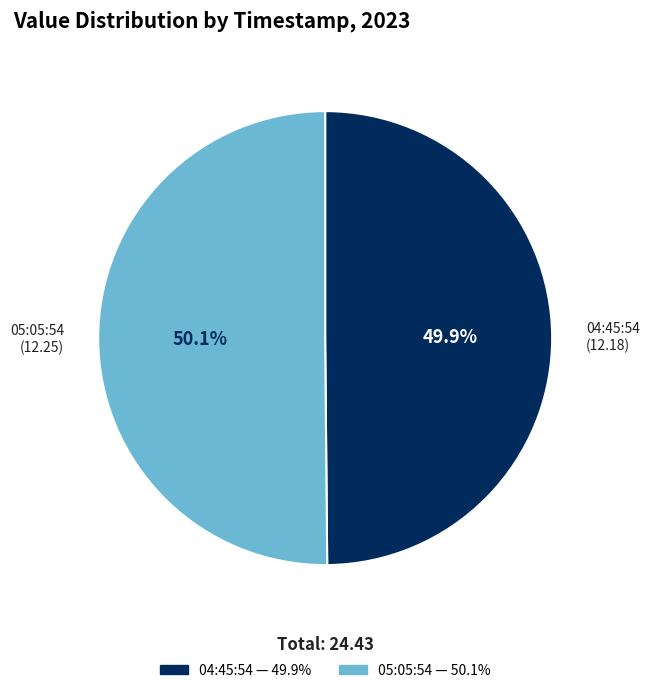

Is there any slice that represents more than half of the pie?

Yes